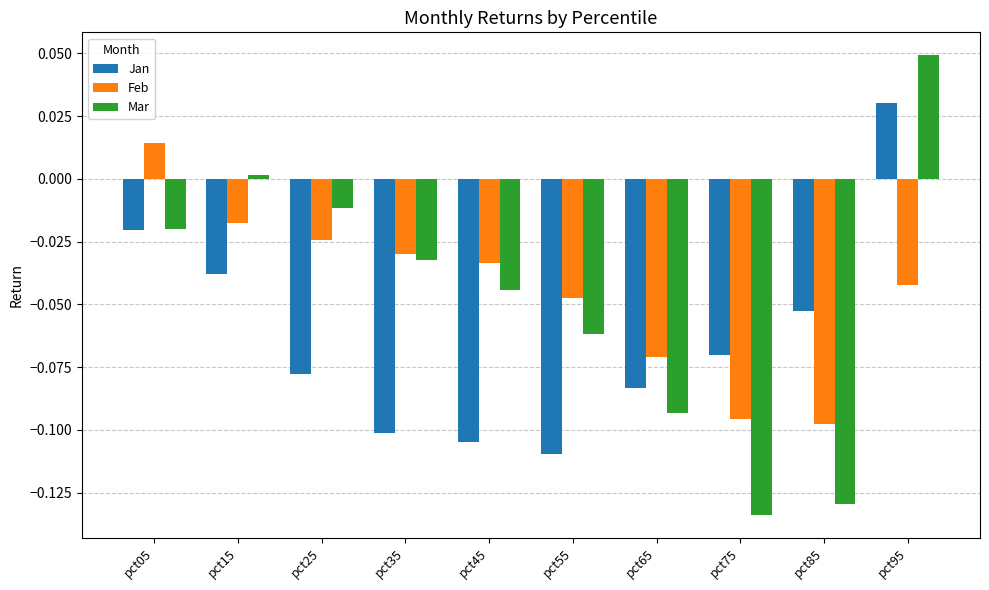

What is the difference between the maximum and minimum values in the Jan series?

0.1